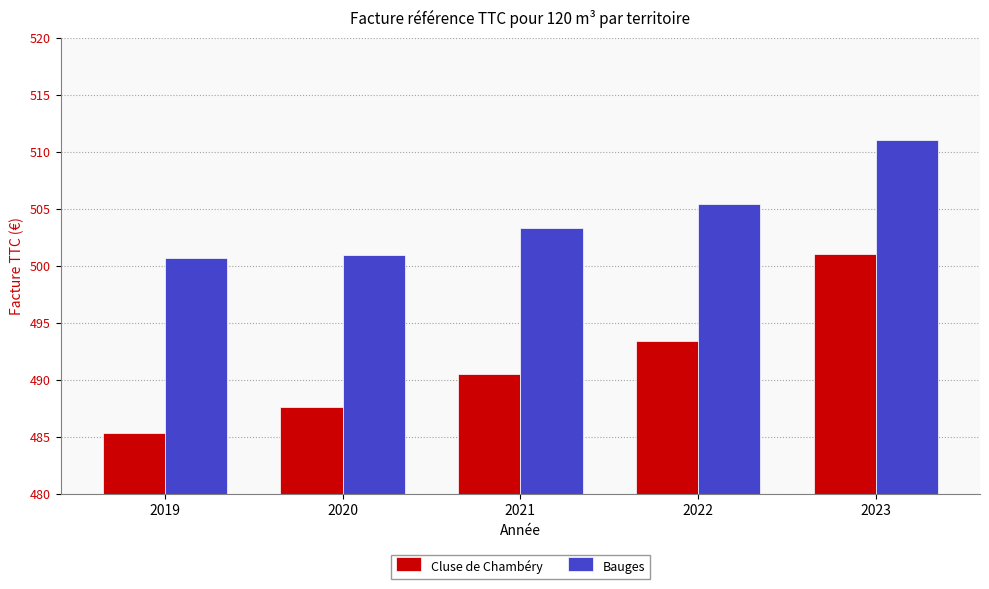

Reading left to right, transcribe all the data shown in this chart.

Cluse de Chambéry: 2019=485.3	2020=487.7	2021=490.6	2022=493.4	2023=501.0
Bauges: 2019=500.7	2020=501.0	2021=503.4	2022=505.5	2023=511.0